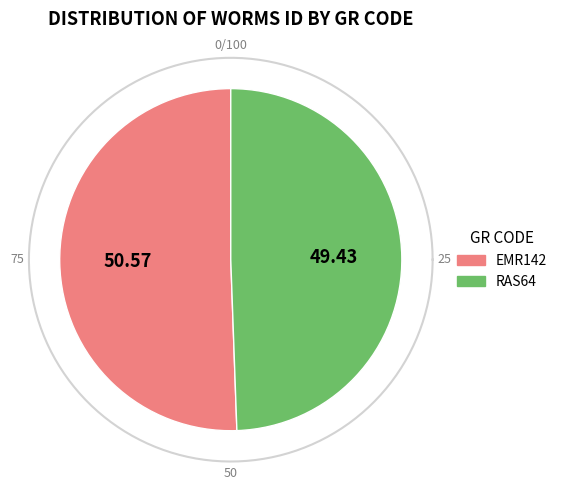

What percentage is the EMR142 slice, to the nearest percent?

51%